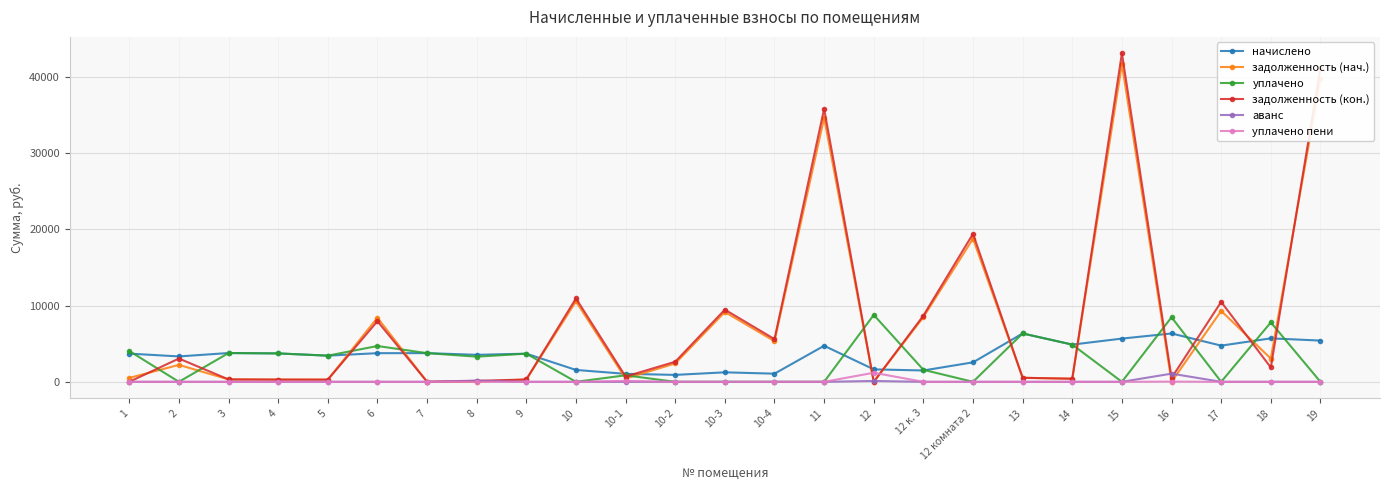

The задолженность (кон.) series shows 19430.1 at 12 комната 2. True or false?

True